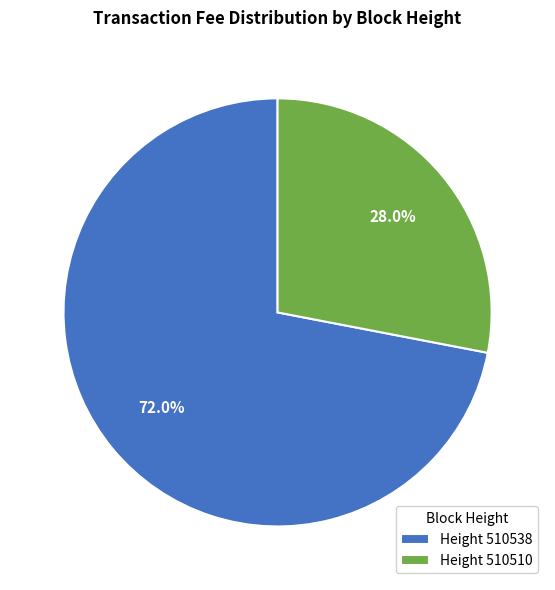

Rank the categories by value from lowest to highest.

Height 510510, Height 510538